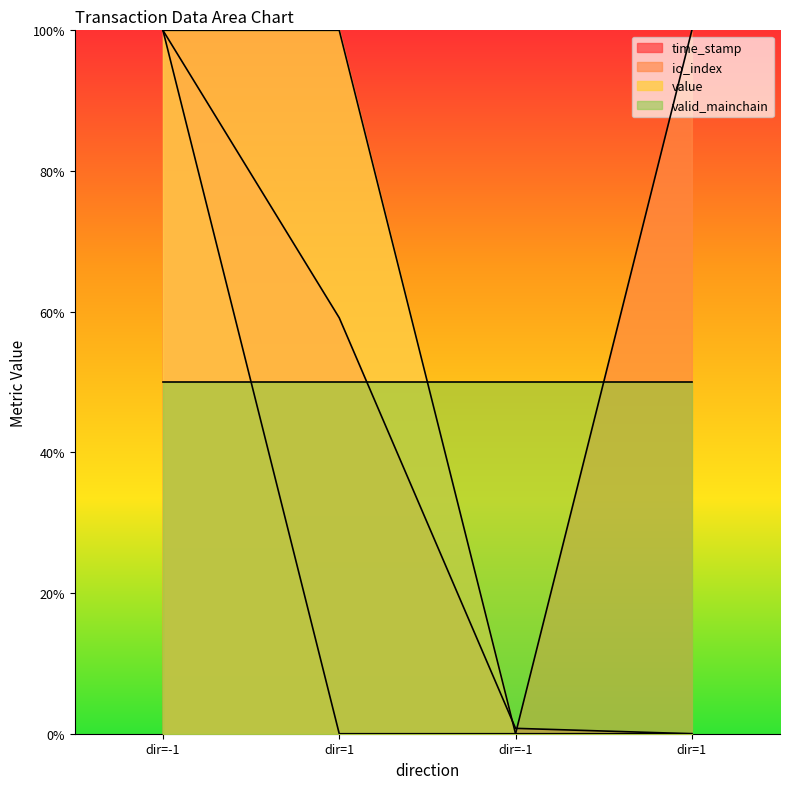

How many values in io_index are above zero?

2